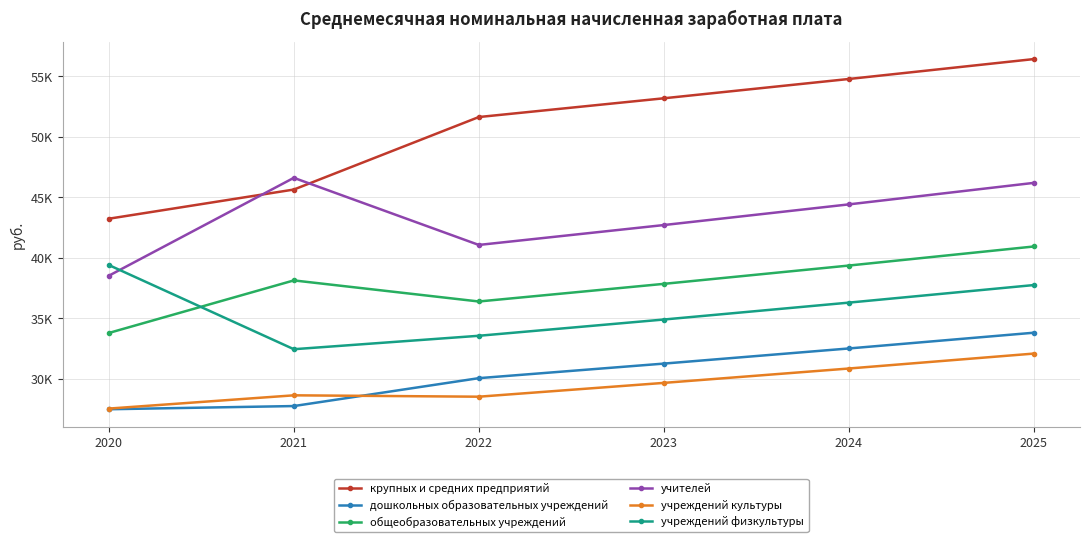

Is this an area chart (filled region under the line)?

No